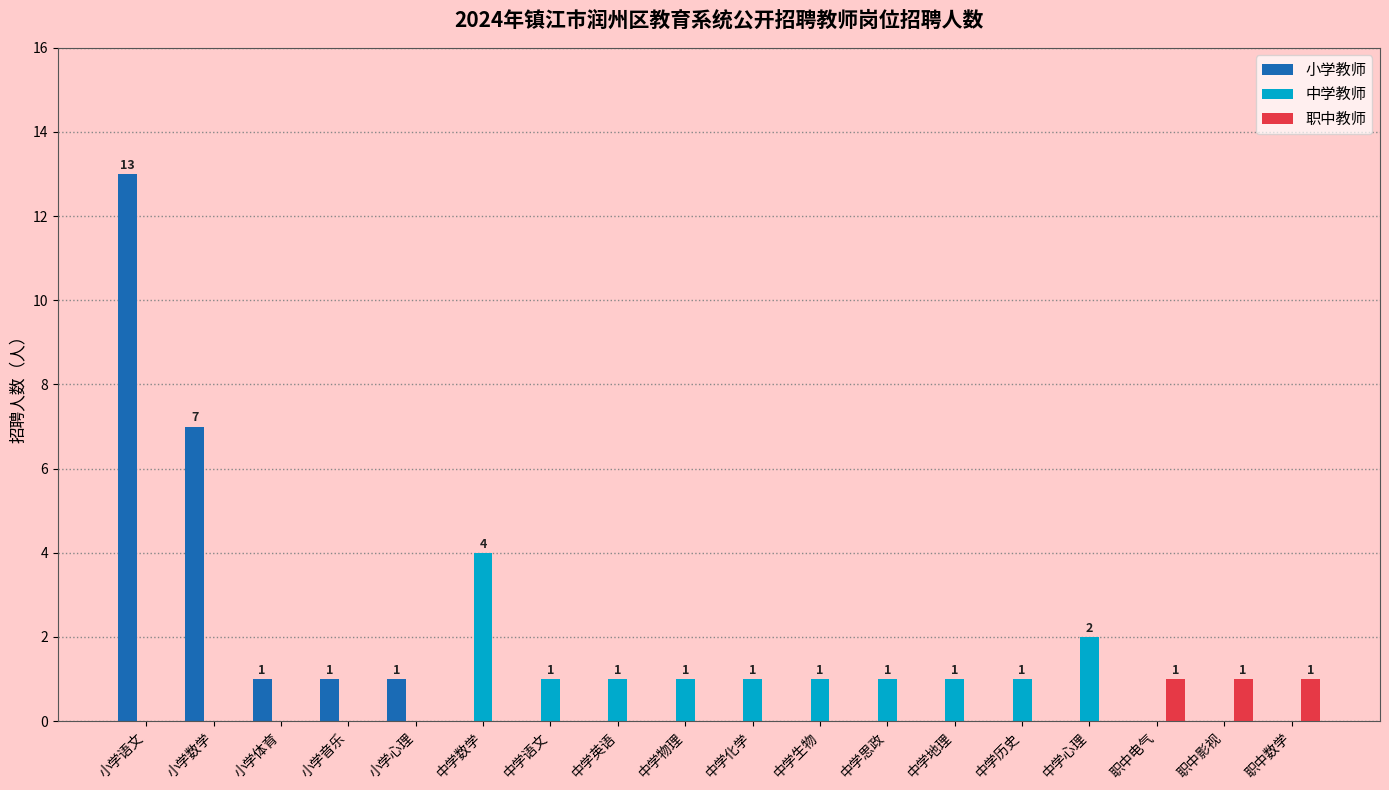

How many groups of bars are there?

18